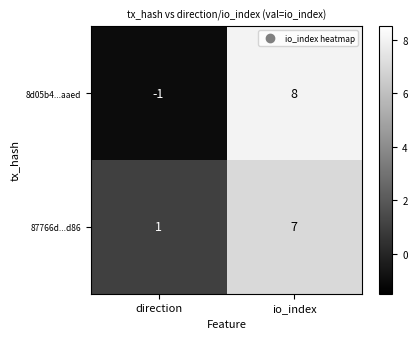

At which category is the sum across all series the highest?

io_index